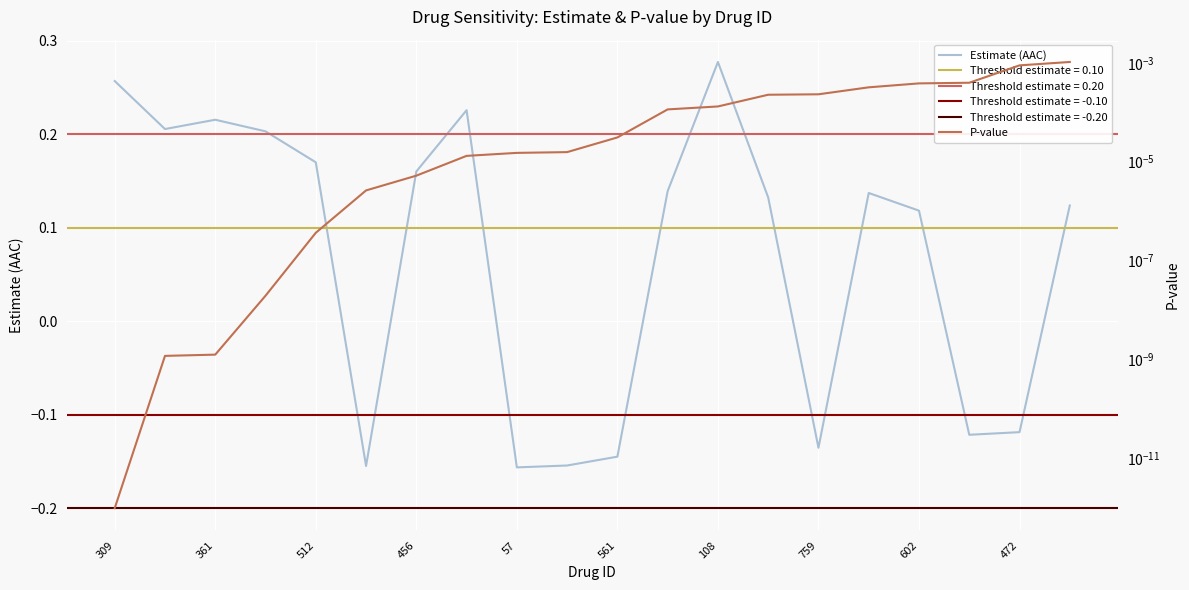

What is the maximum value shown in the chart?

0.3